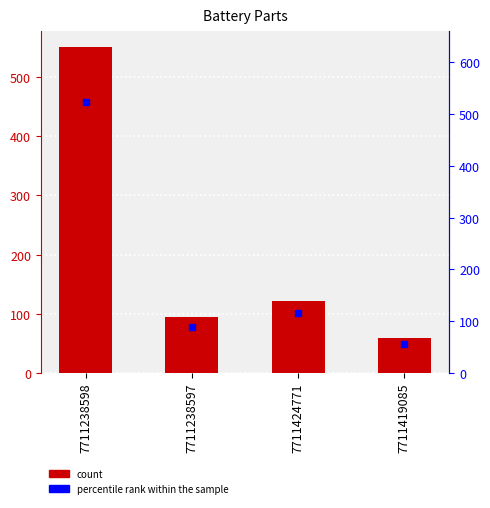

Are the bars horizontal?

No